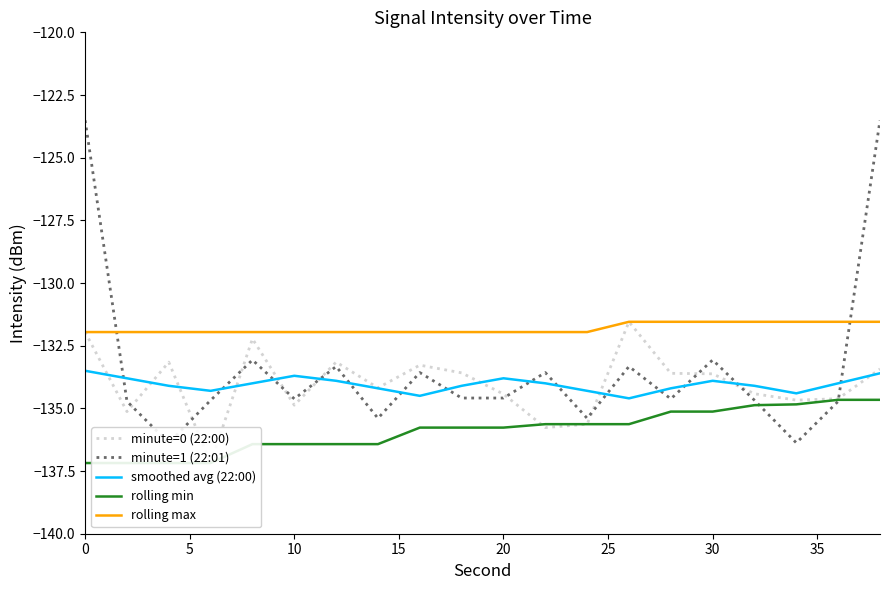

True or false: rolling max and smoothed avg (22:00) intersect in this chart.

False